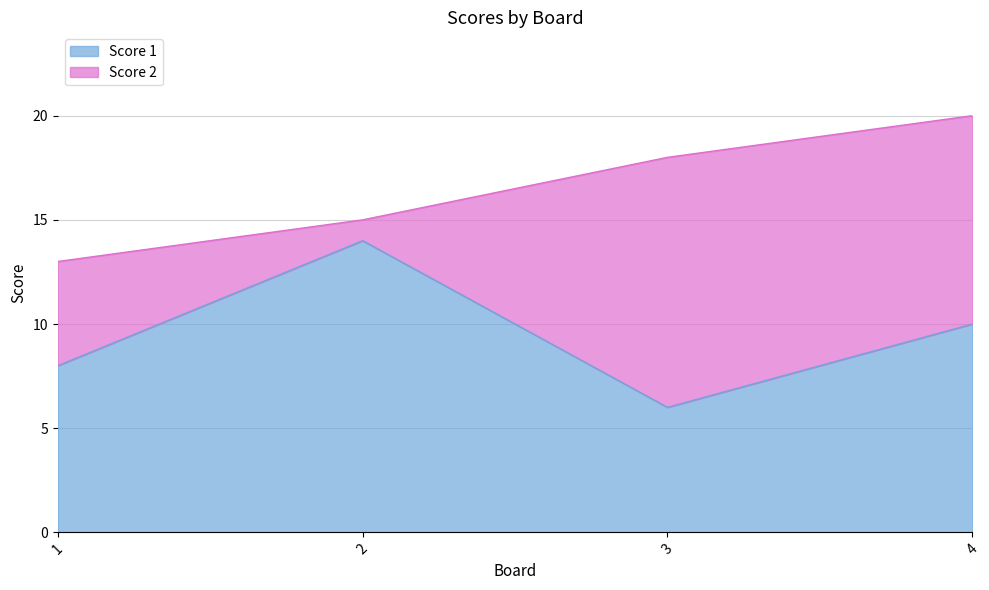

Rank the categories by value from lowest to highest.

3, 1, 4, 2